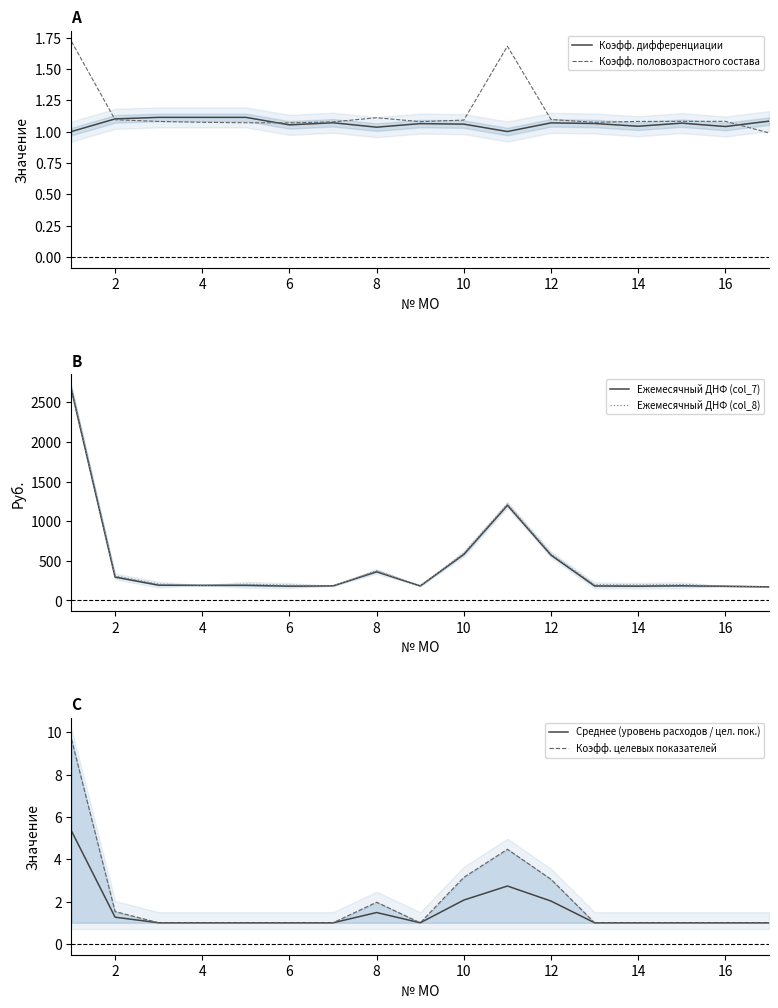

True or false: Ежемесячный ДНФ (col_8) has a value of 124.3 at 10.

False